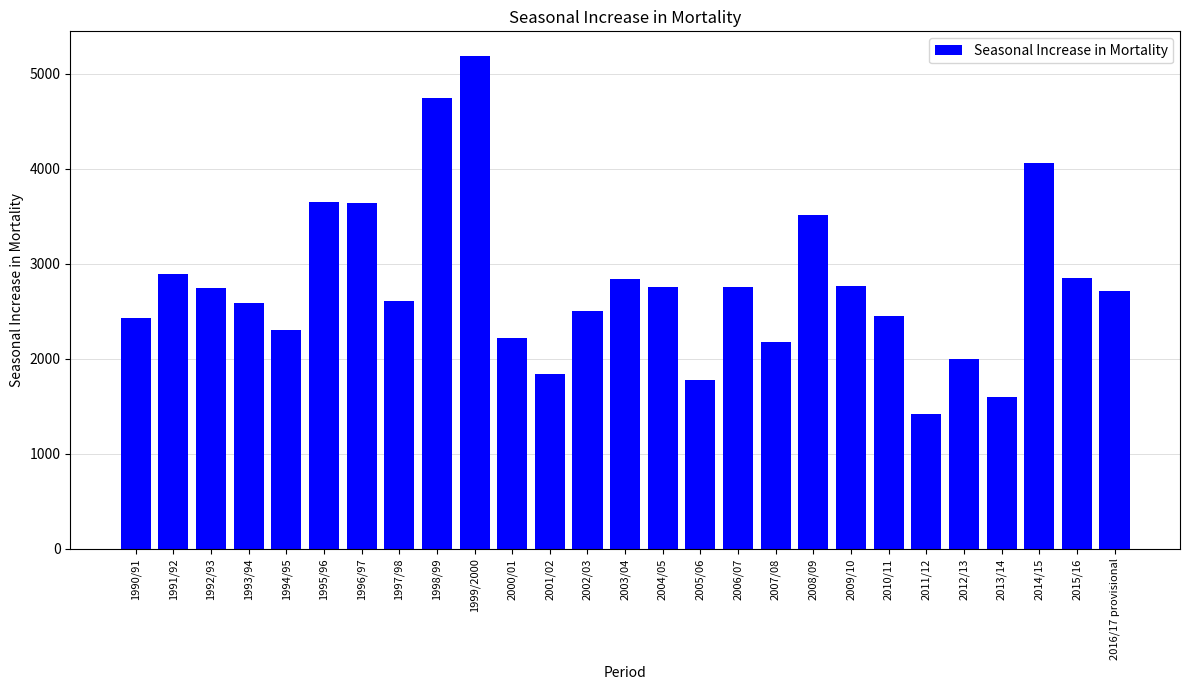

Where does the data first go above 2715?

1991/92